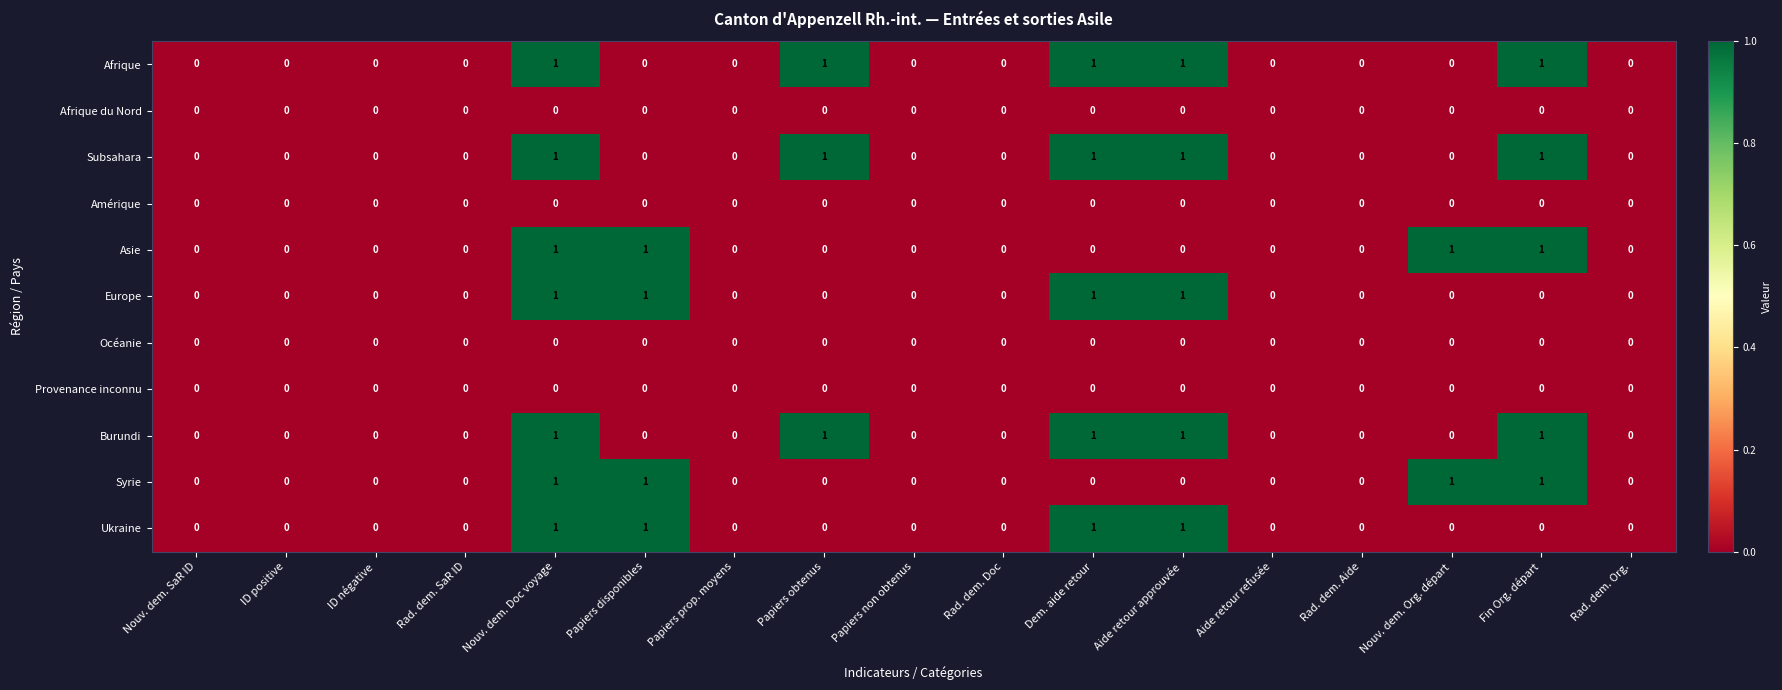

How many Syrie values are between 0 and 1?

17